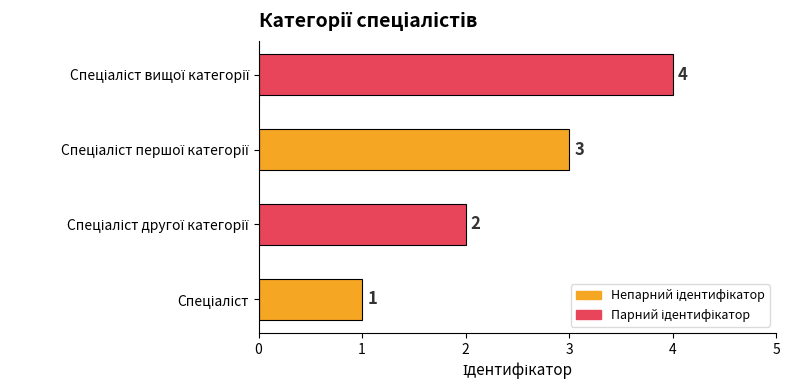

Count the values in the range 2 to 4.

3